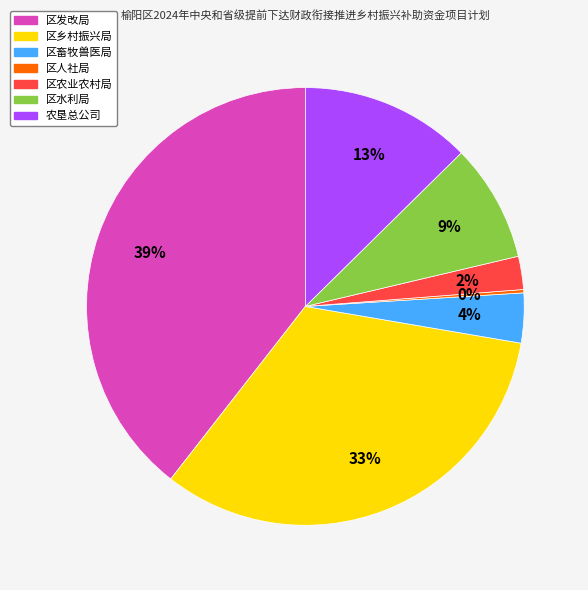

To the nearest percent, what is the combined percentage of 区畜牧兽医局 and 区农业农村局?

6%